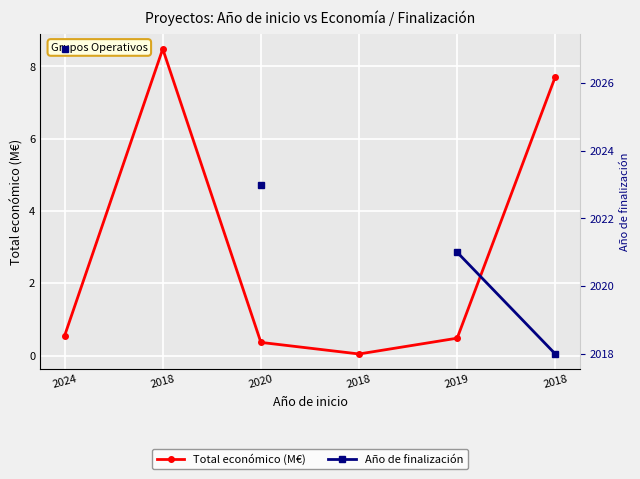

At which category does the chart reach its minimum across all series?

2018